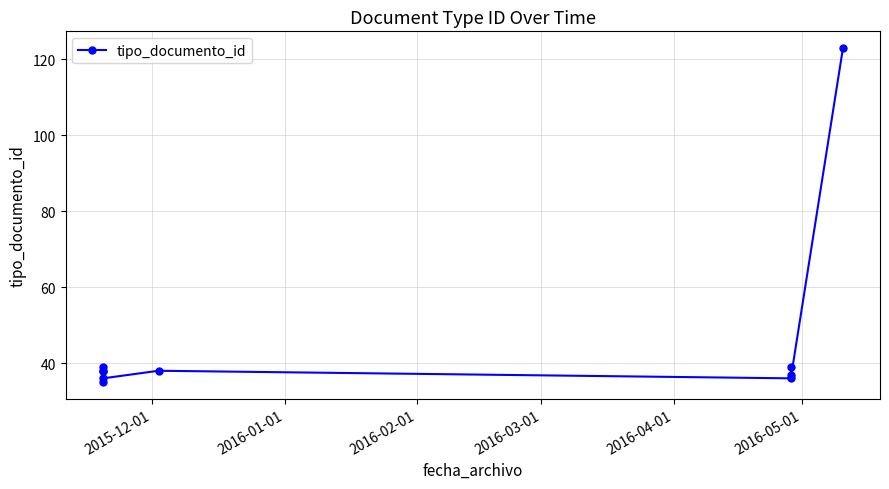

What position from the left is 2016-04-01?

5